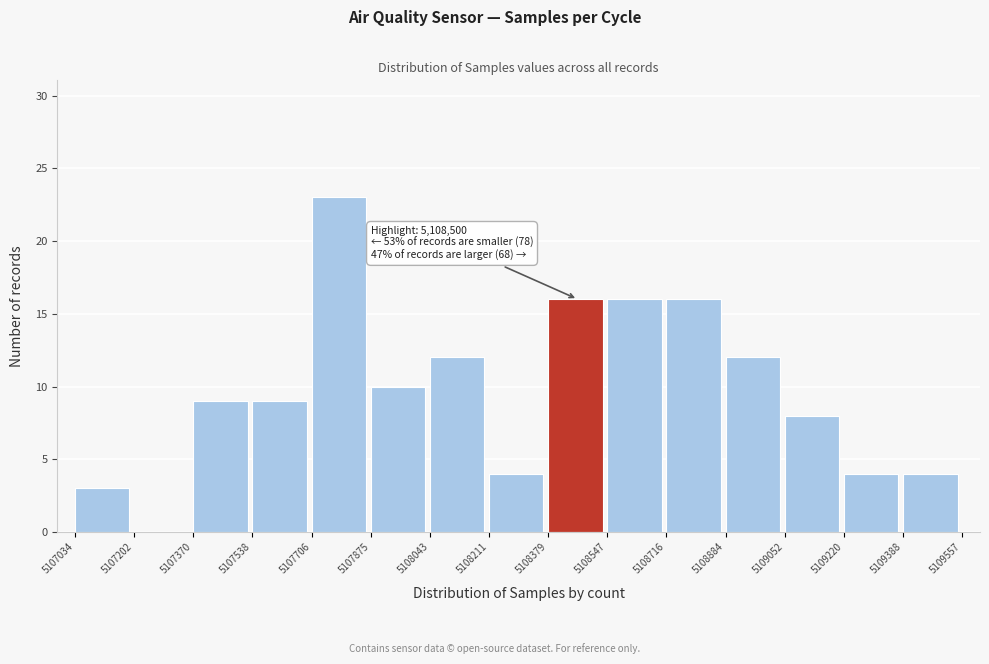

Over which range of the x-axis is the bar tallest?

5107706 to 5107875